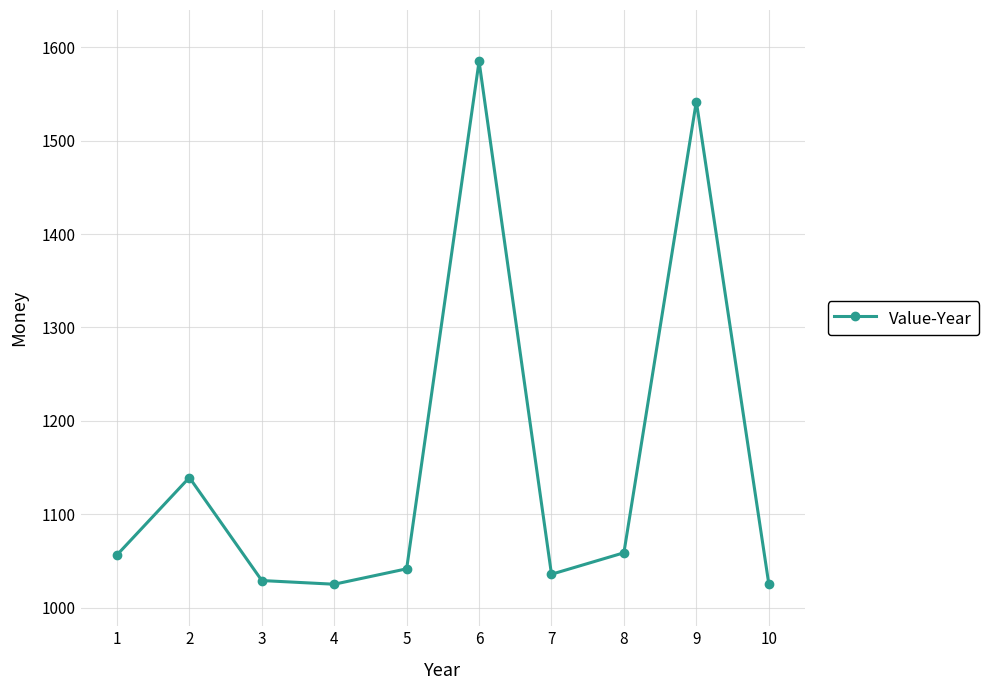

Read the value at 9.

1542.0